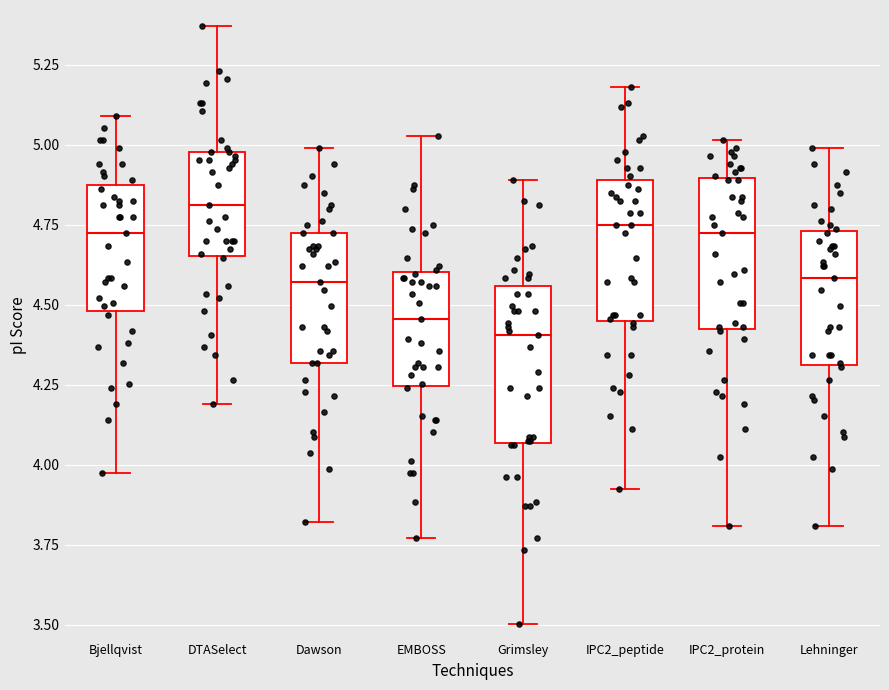

Where is the upper edge of the box for Bjellqvist on the y-axis? The values are not printed on the chart, so give them approximately, as read against the axis.

4.90